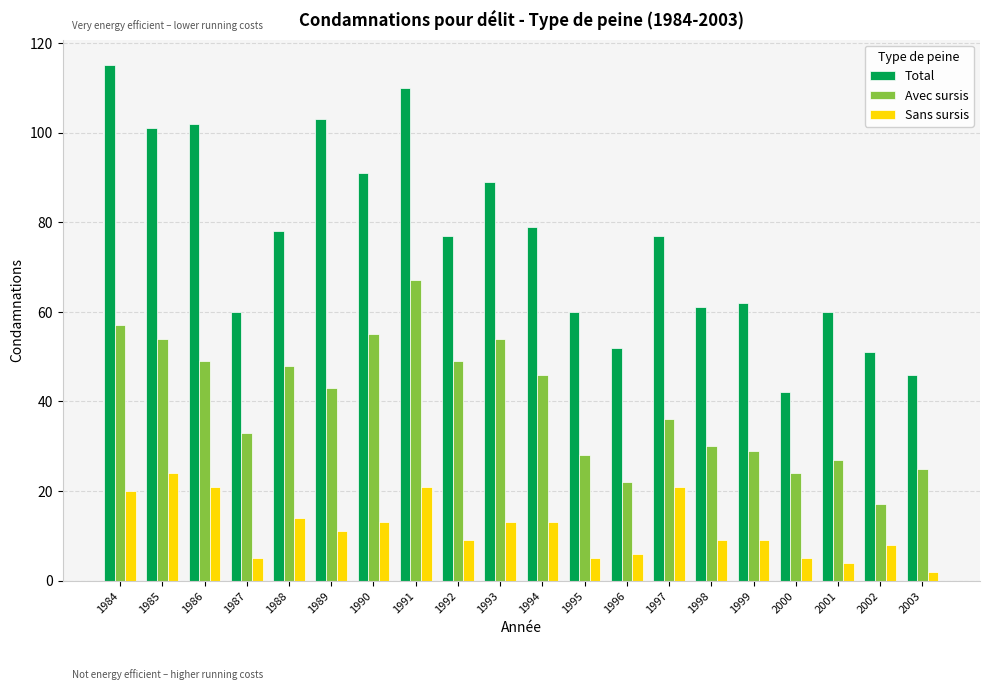

What is the value of the Avec sursis bar at the 2nd from the left?

54